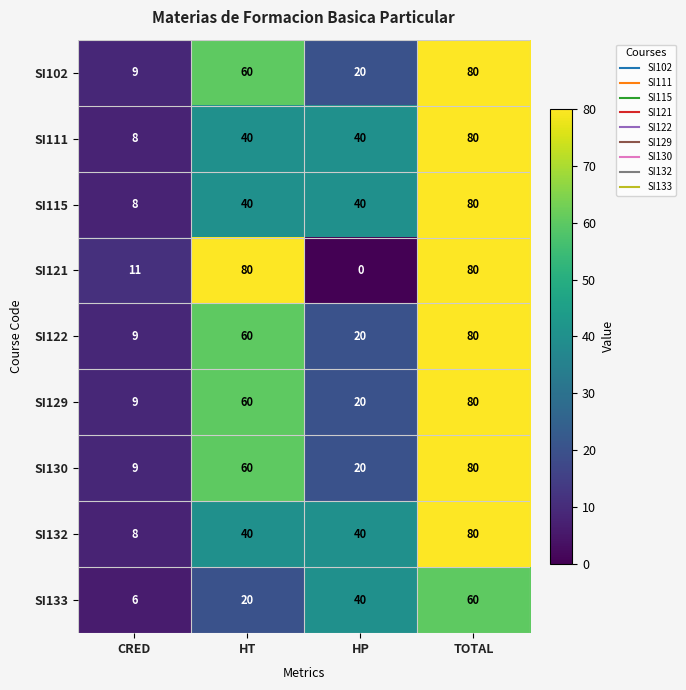

Count the number of data series in this chart.

9